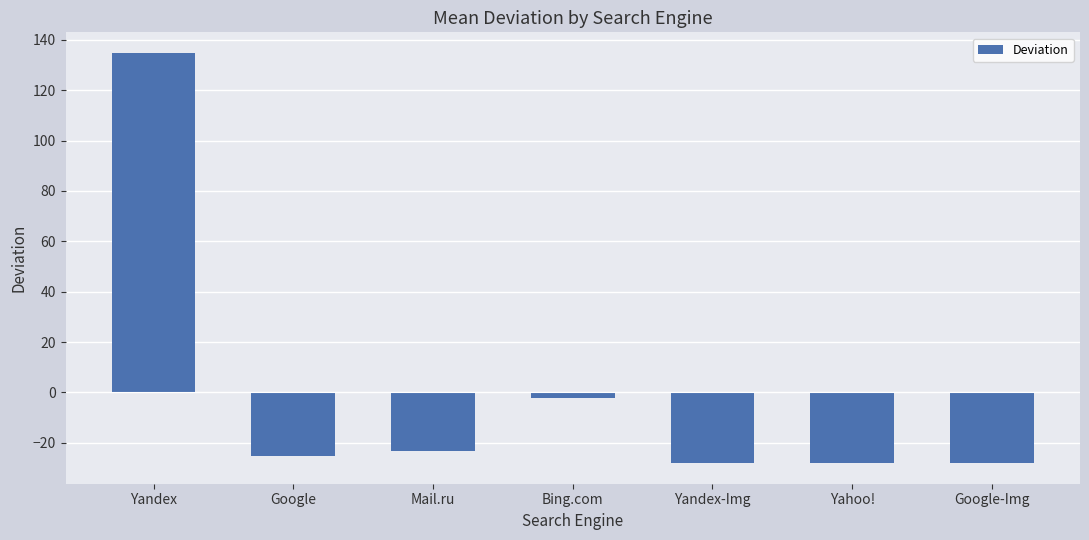

What is the minimum value shown in the chart?

-28.1